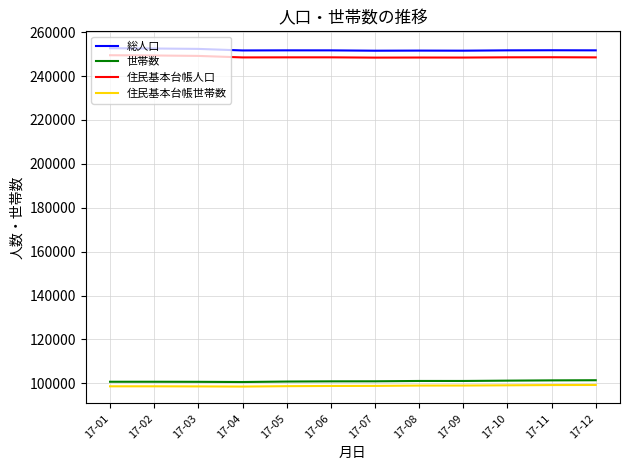

Is the value of 住民基本台帳人口 at 17-04 greater than the value of 住民基本台帳世帯数 at 17-11?

Yes